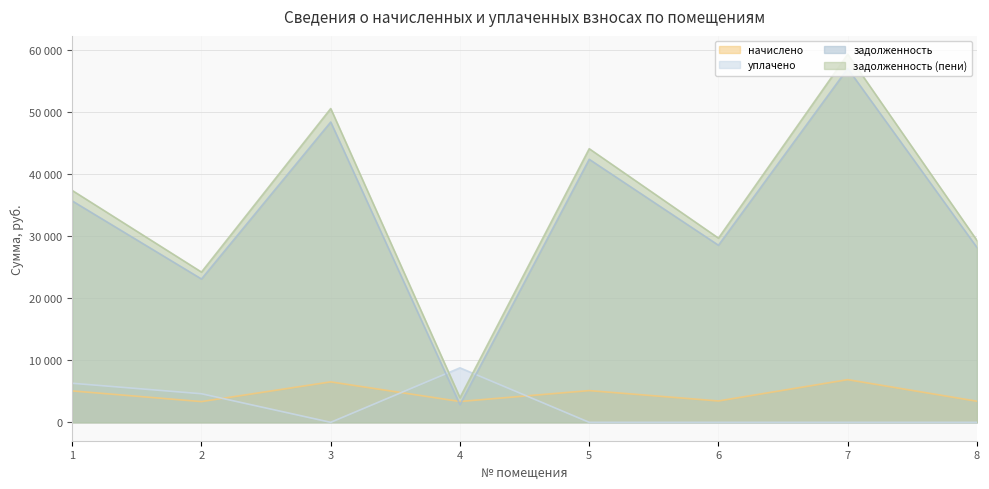

True or false: задолженность and задолженность (пени) cross at least once.

False